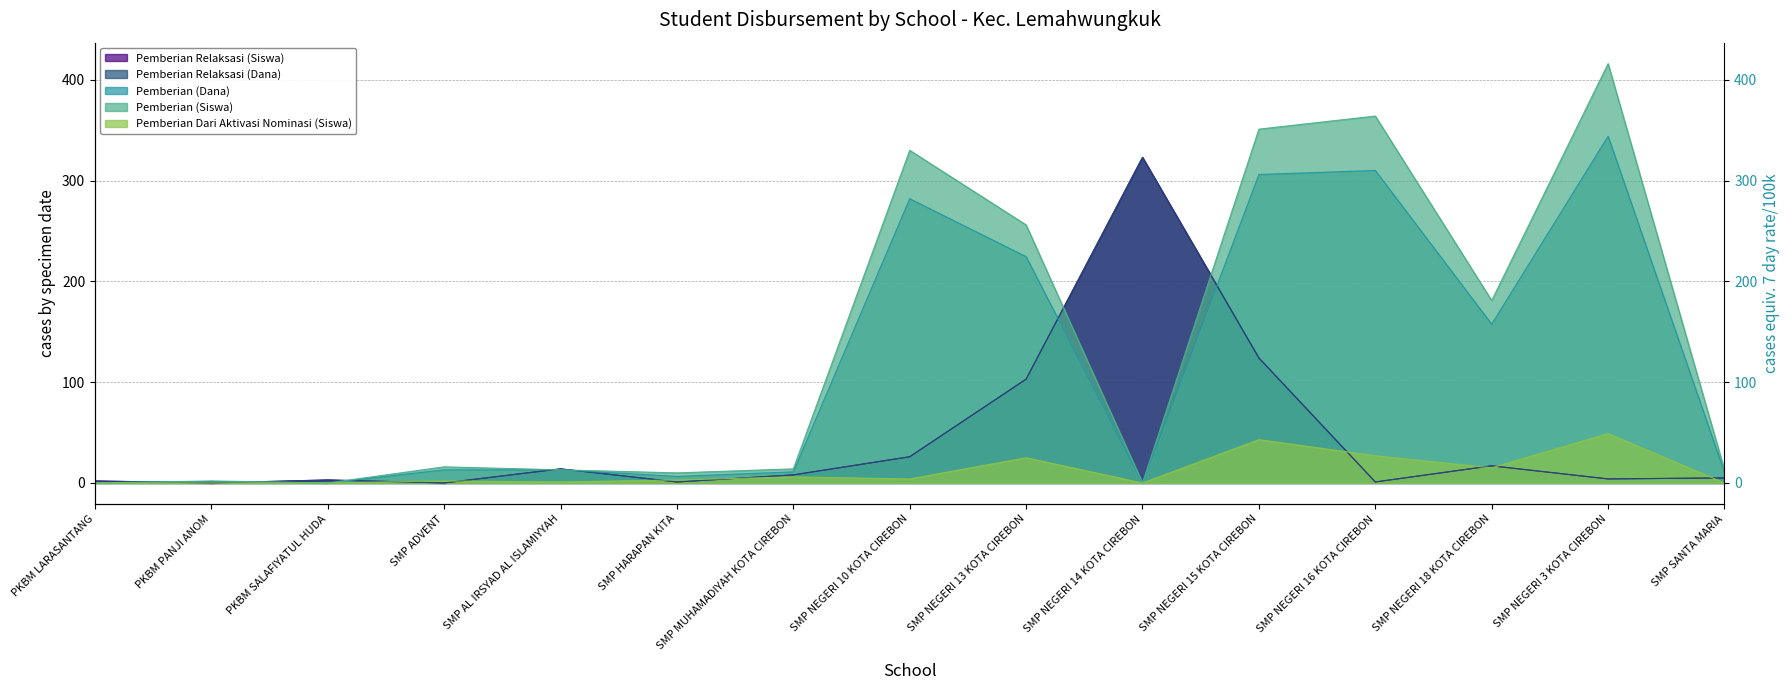

At PKBM SALAFIYATUL HUDA, list the series in order from smallest to largest.

Pemberian (Dana), Pemberian (Siswa), Pemberian Dari Aktivasi Nominasi (Siswa), Pemberian Relaksasi (Siswa), Pemberian Relaksasi (Dana)